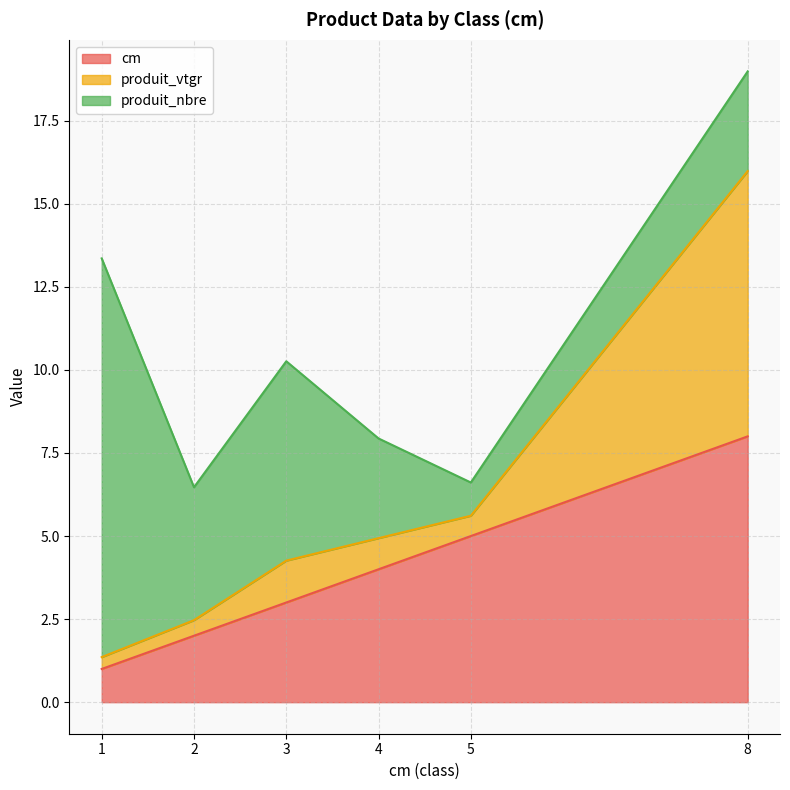

How many data points in produit_nbre are above 4?

2